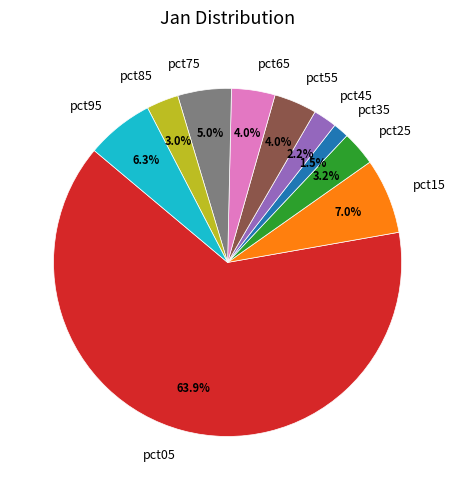

What is the smallest slice in the pie chart?

pct35